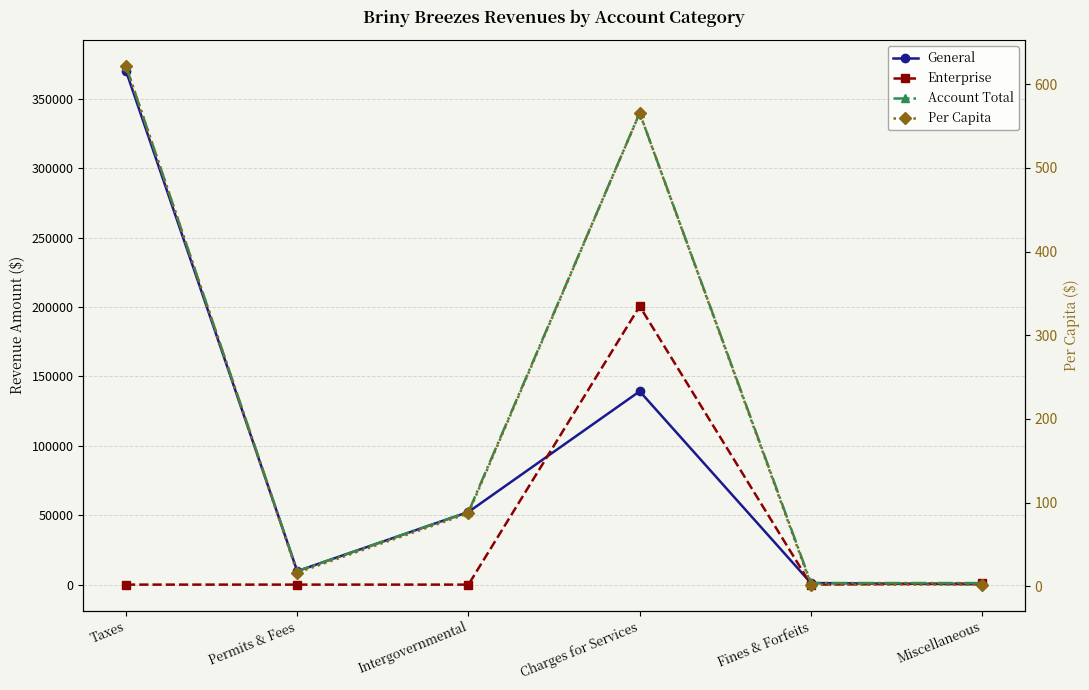

At which category does the chart reach its peak across all series?

Taxes